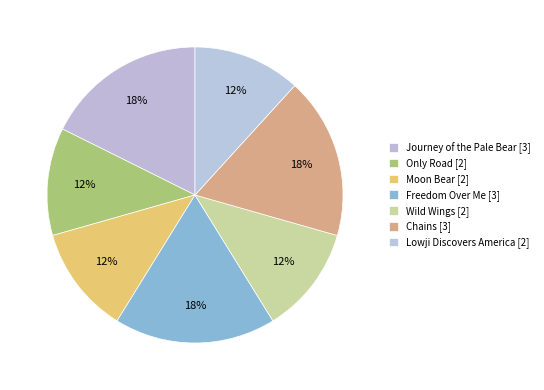

Is there any slice that represents more than half of the pie?

No